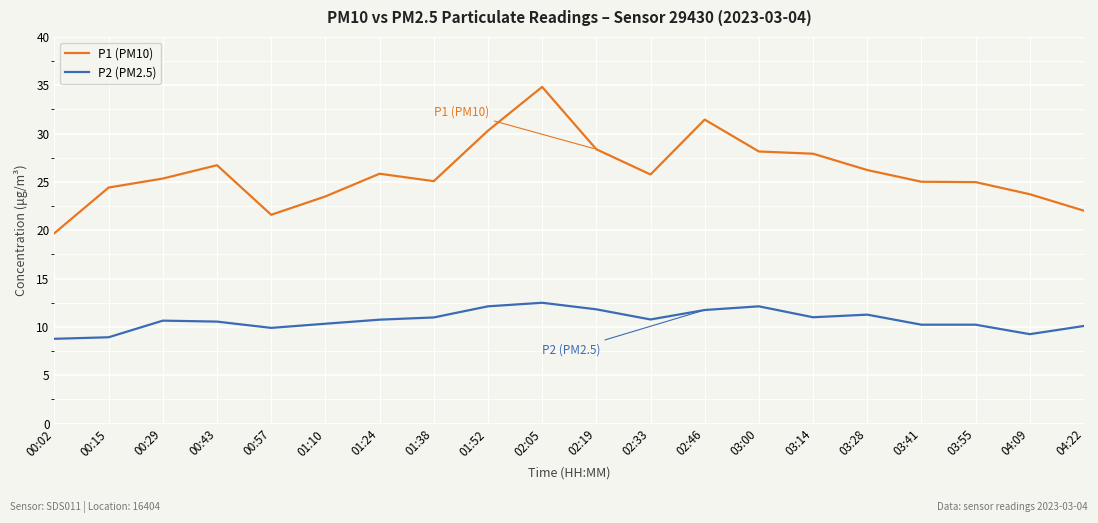

What is the difference between the highest and lowest values at 00:29?

14.7